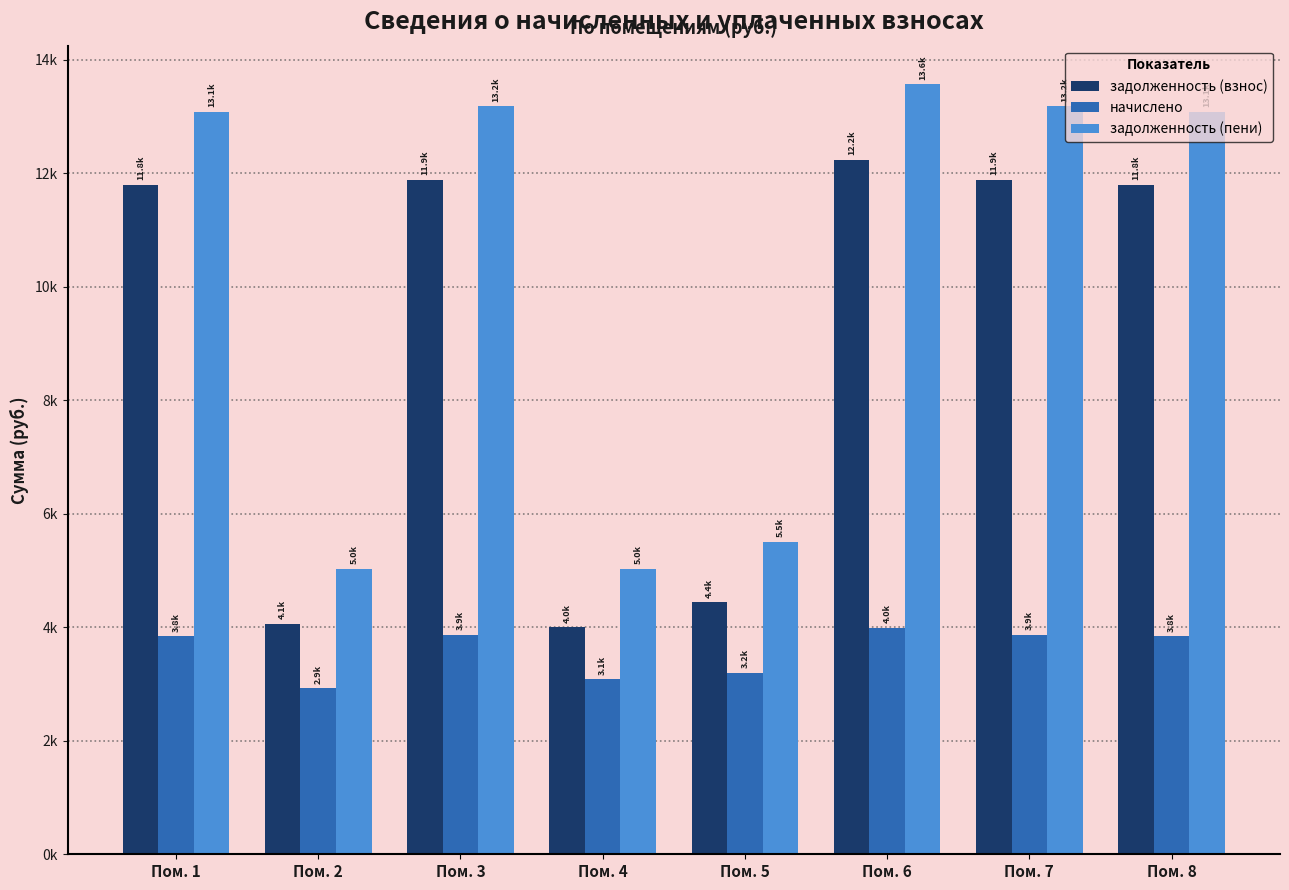

At Пом. 4, list the series in order from largest to smallest.

задолженность (пени), задолженность (взнос), начислено